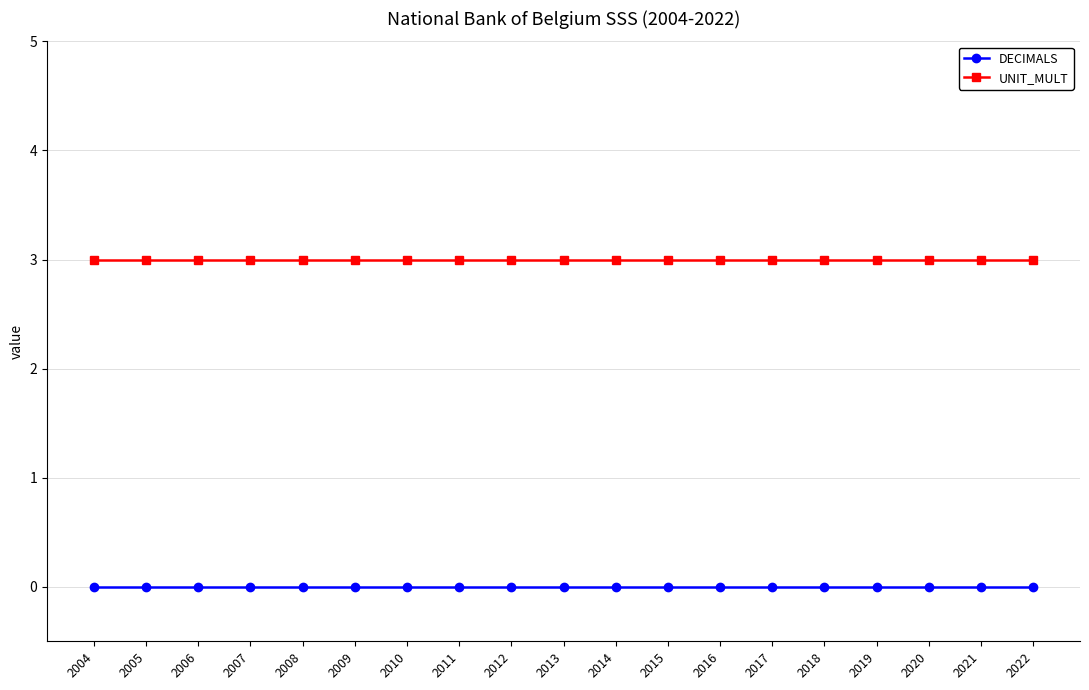

Reading left to right, transcribe all the data shown in this chart.

DECIMALS: 0	0	0	0	0	0	0	0	0	0	0	0	0	0	0	0	0	0	0
UNIT_MULT: 3	3	3	3	3	3	3	3	3	3	3	3	3	3	3	3	3	3	3